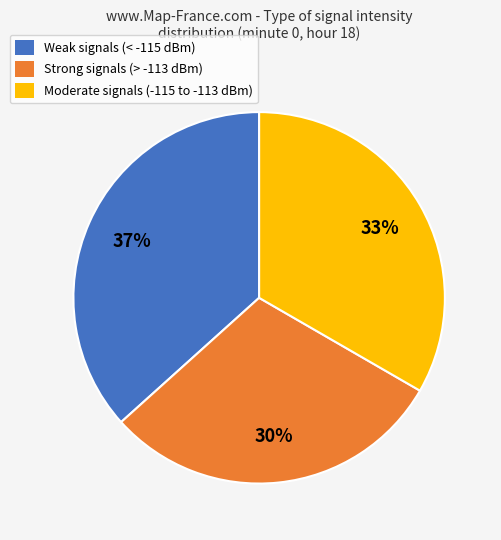

Does any single category account for the majority?

No